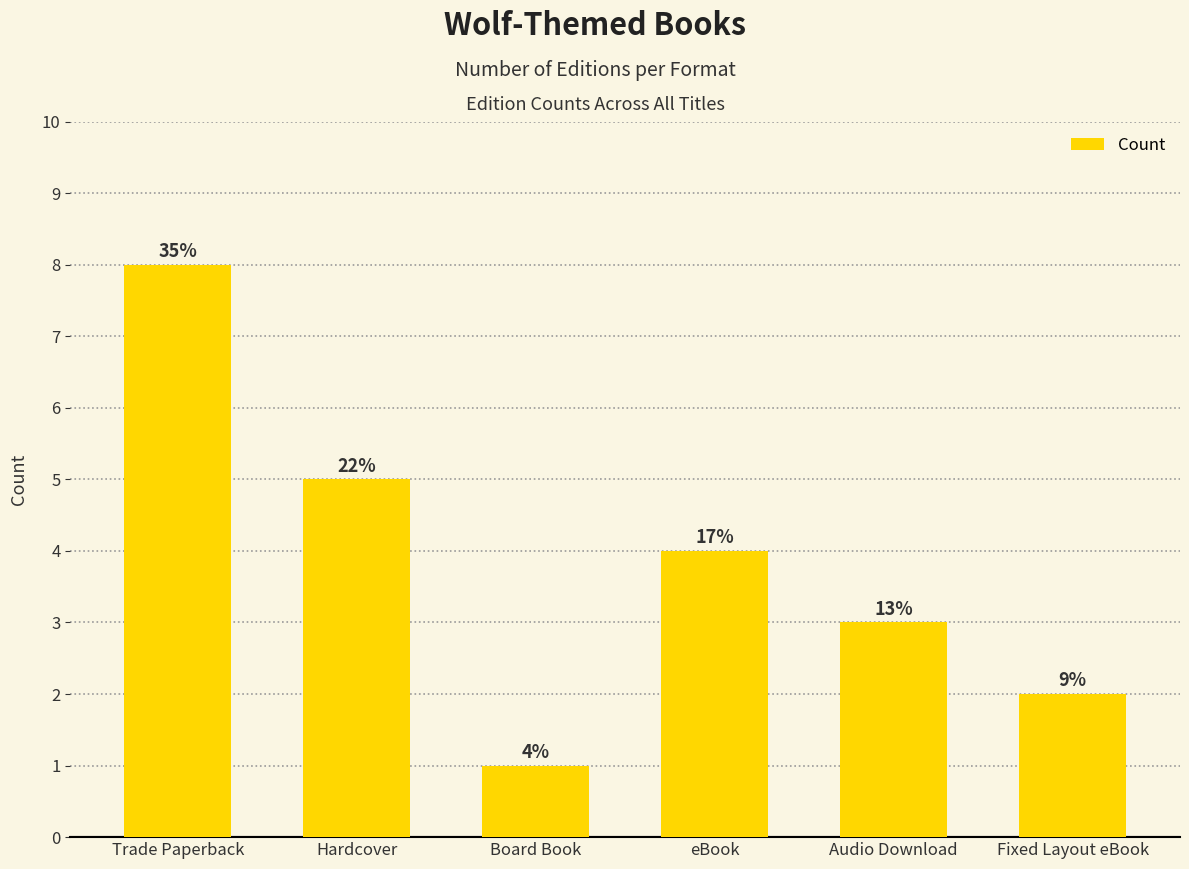

Does the chart contain any negative values?

No